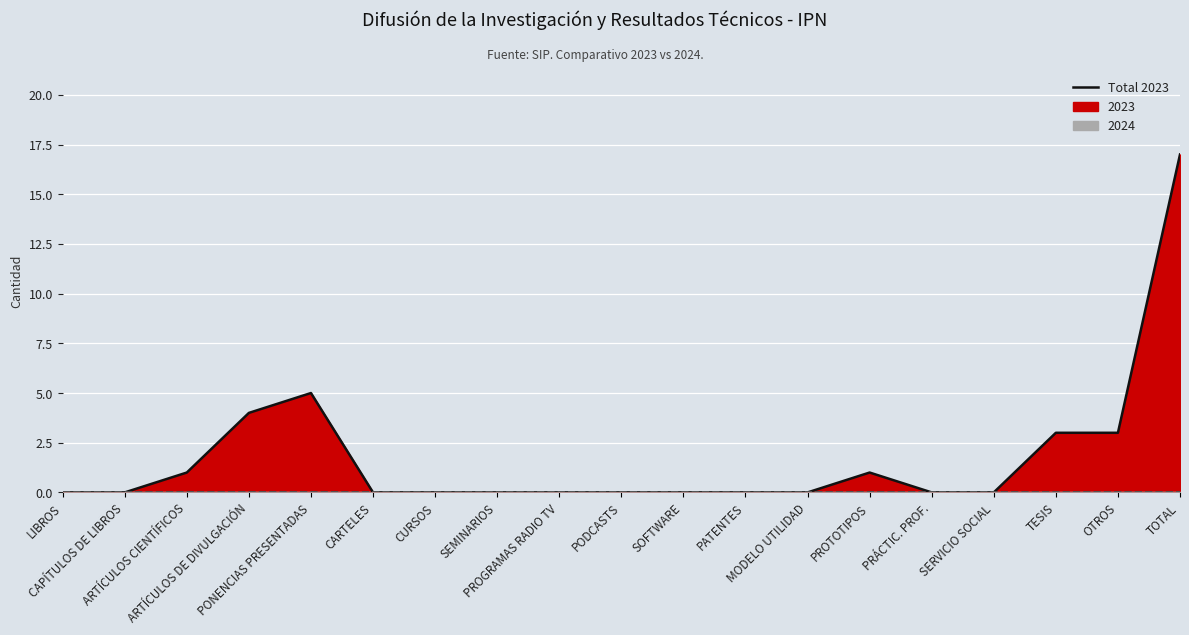

At which category does the chart reach its peak across all series?

TOTAL